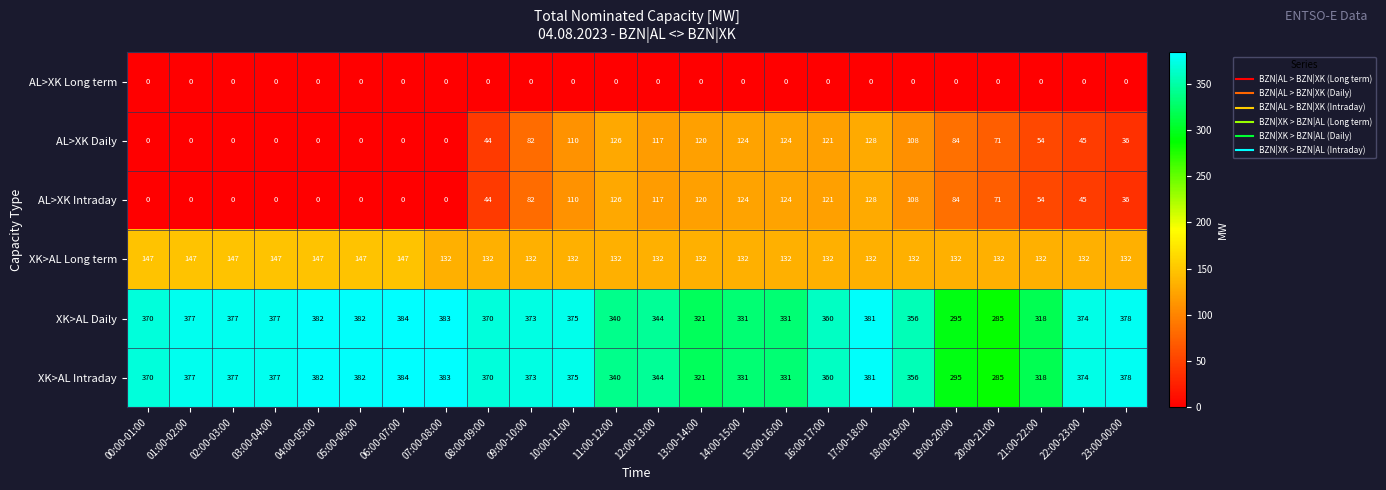

At which label does XK>AL Daily reach its peak?

06:00-07:00